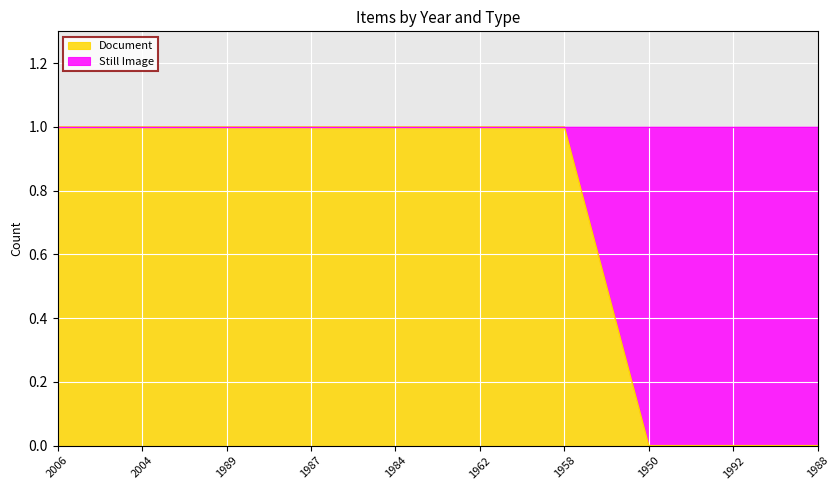

Count the values in the range 0 to 1.

10